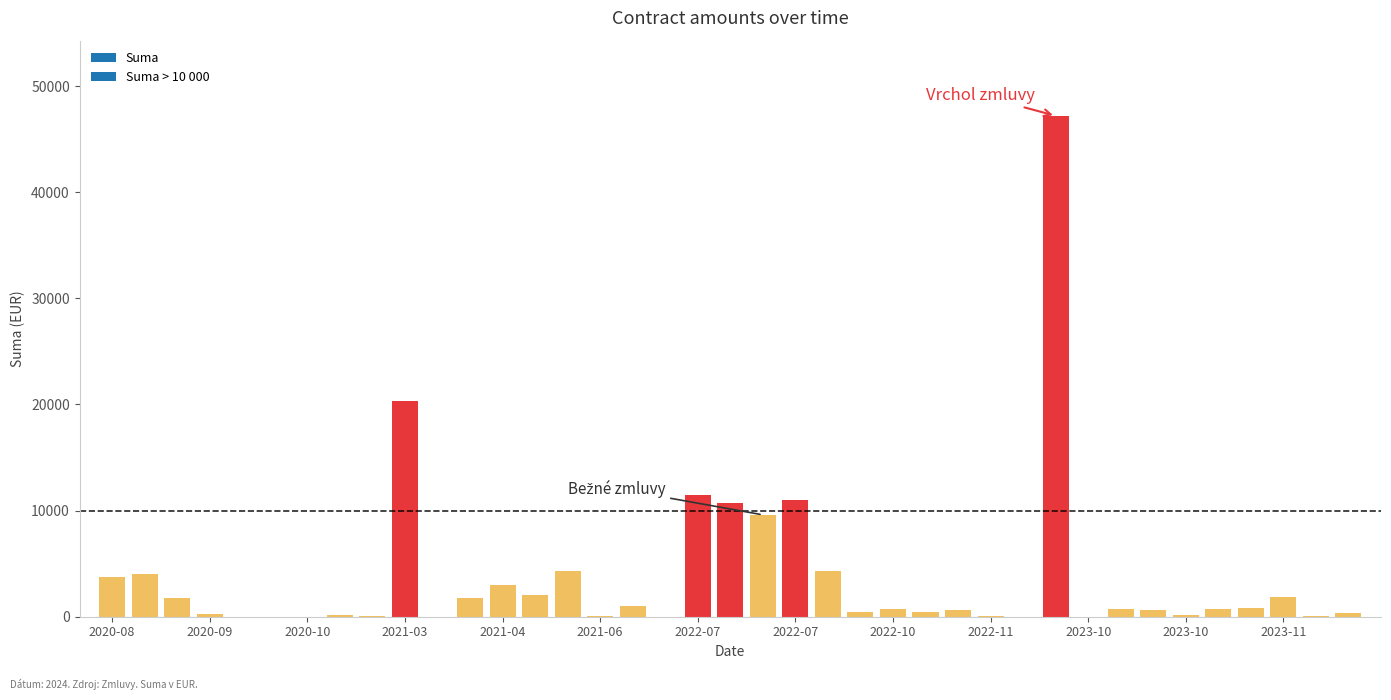

At which label is the value closest to 23600?

2021-03-03